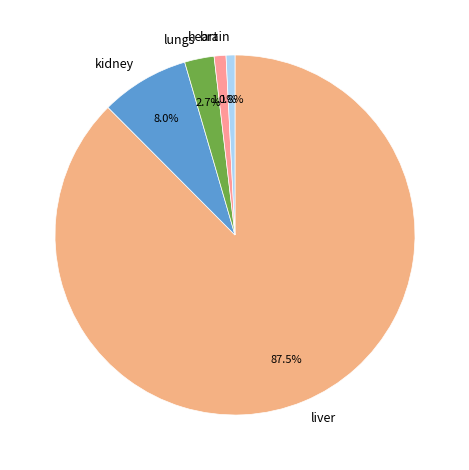

Count the number of slices in the pie.

5